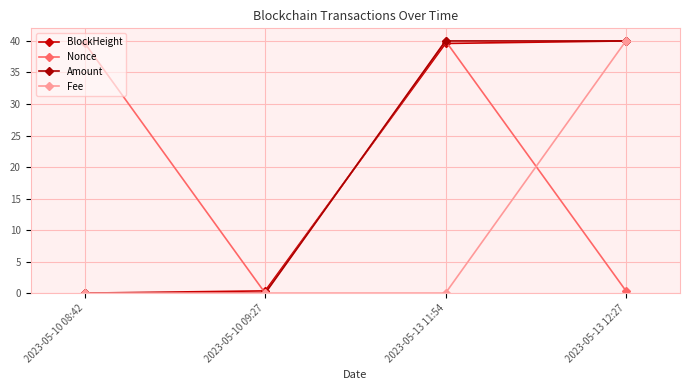

Count the number of data series in this chart.

4